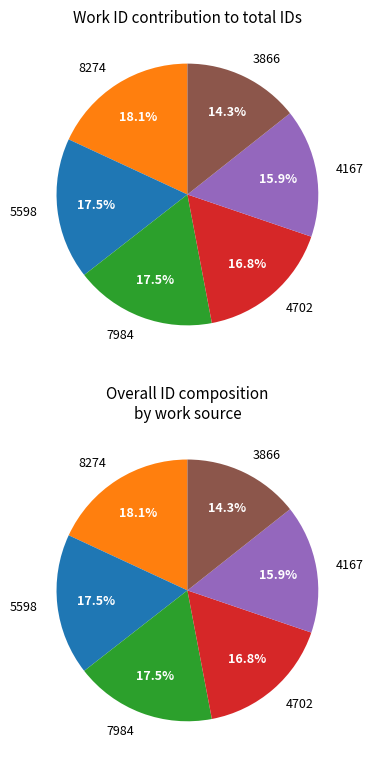

Which has a higher value, 3866 or 7984?

7984